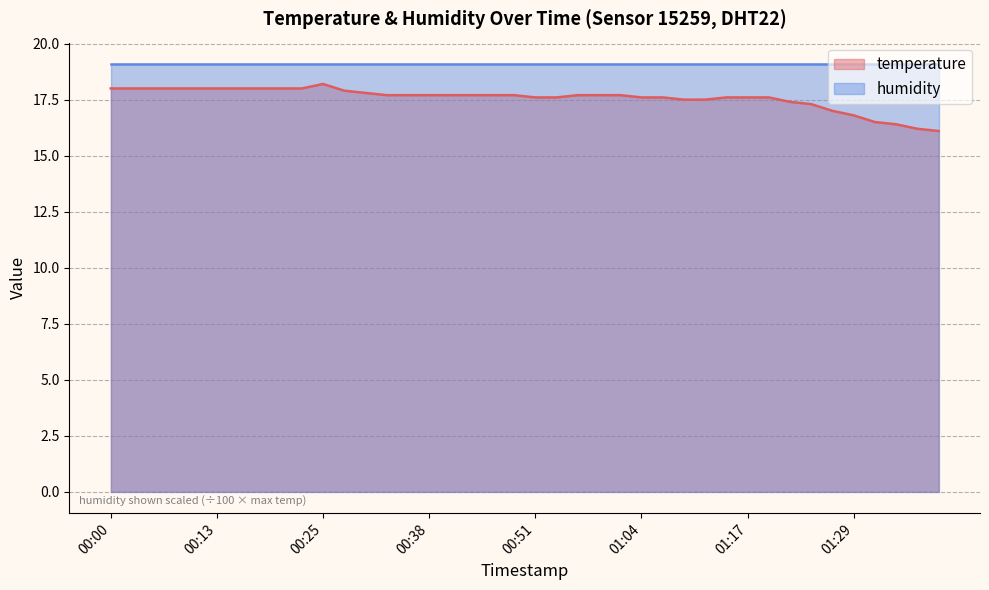

Count the number of categories in the chart.

40